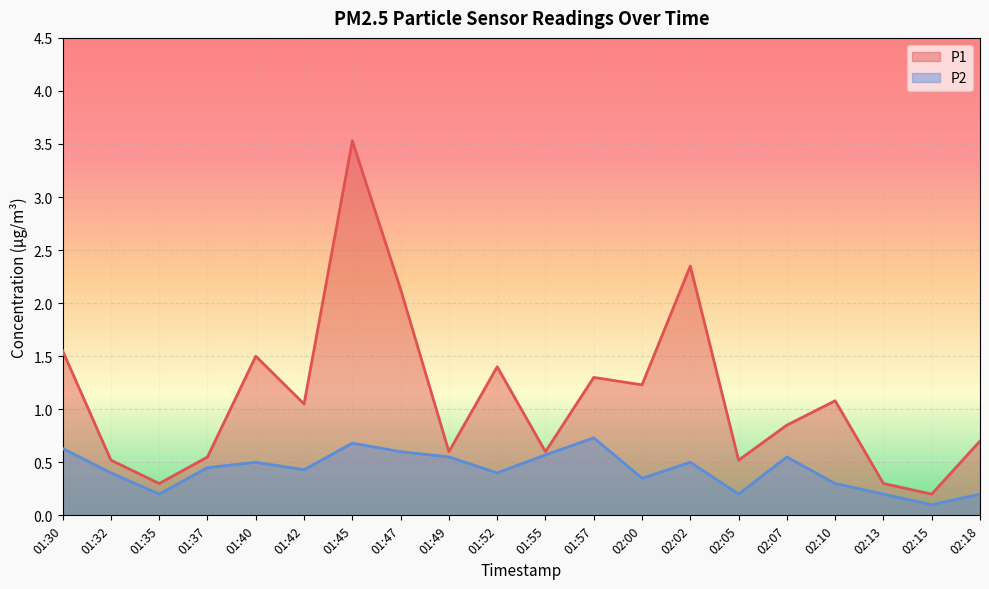

Which label corresponds to the largest value in the chart?

01:45